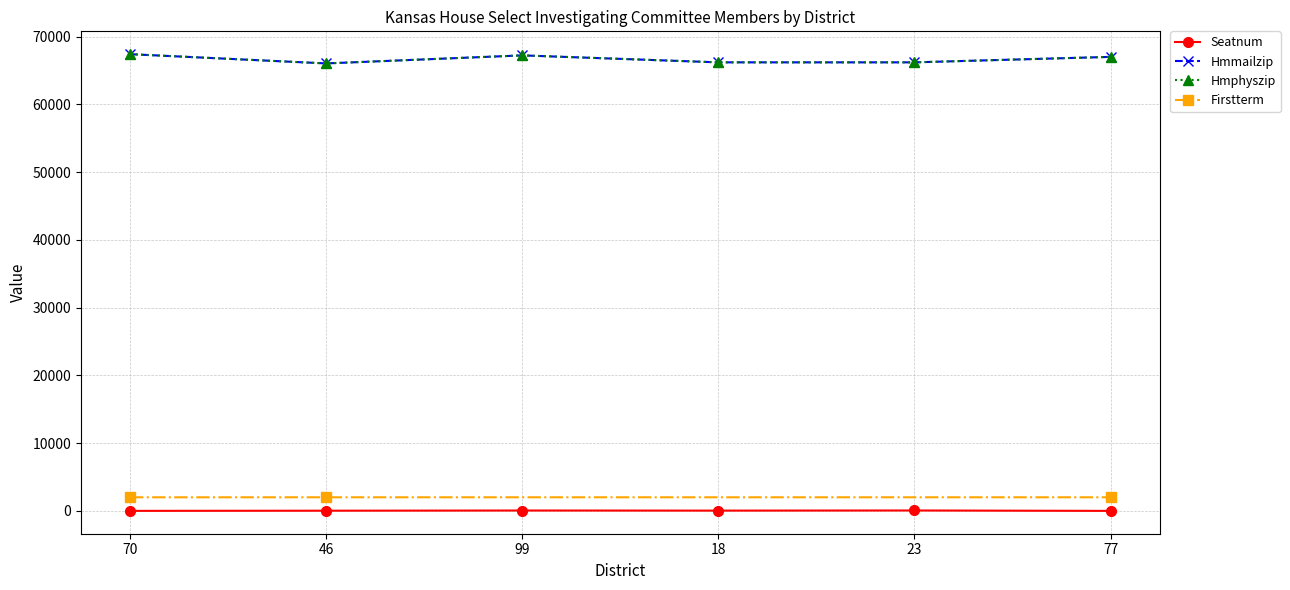

True or false: Hmphyszip and Seatnum cross at least once.

False